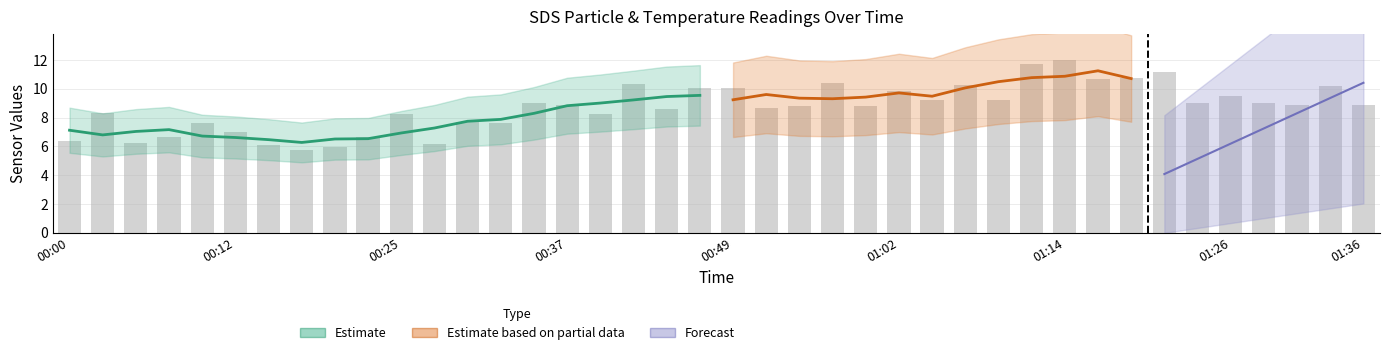

Which has a higher value, 01:16 or 00:17?

01:16